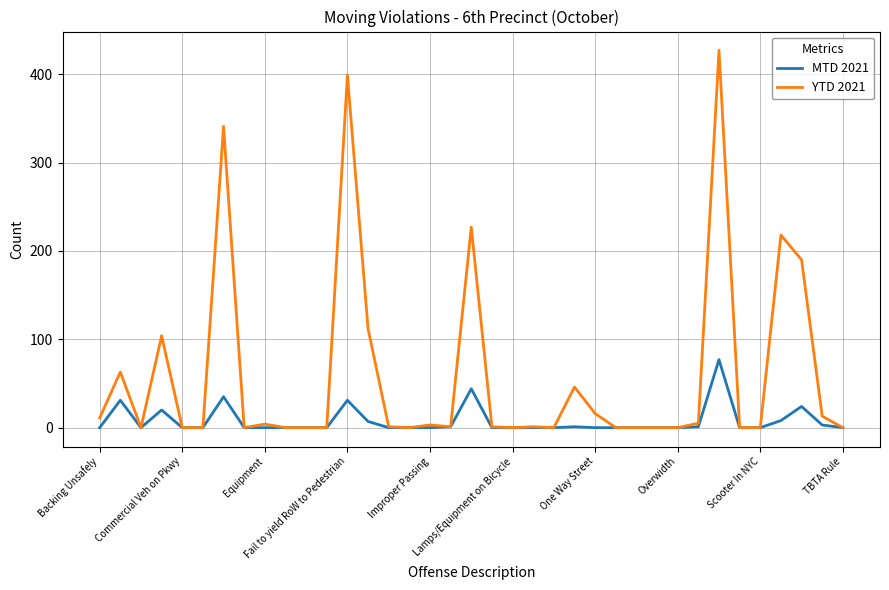

Which series has the widest spread of values?

YTD 2021